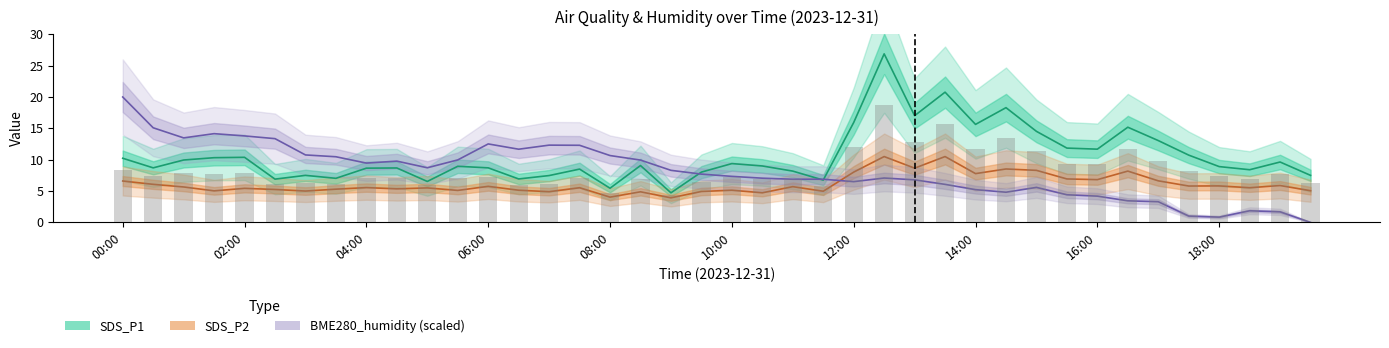

At how many categories does at least one series exceed 20?

2